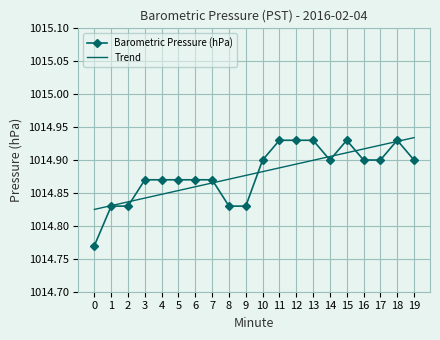

List the series in order of their peak value, lowest first.

Barometric Pressure (hPa), Trend